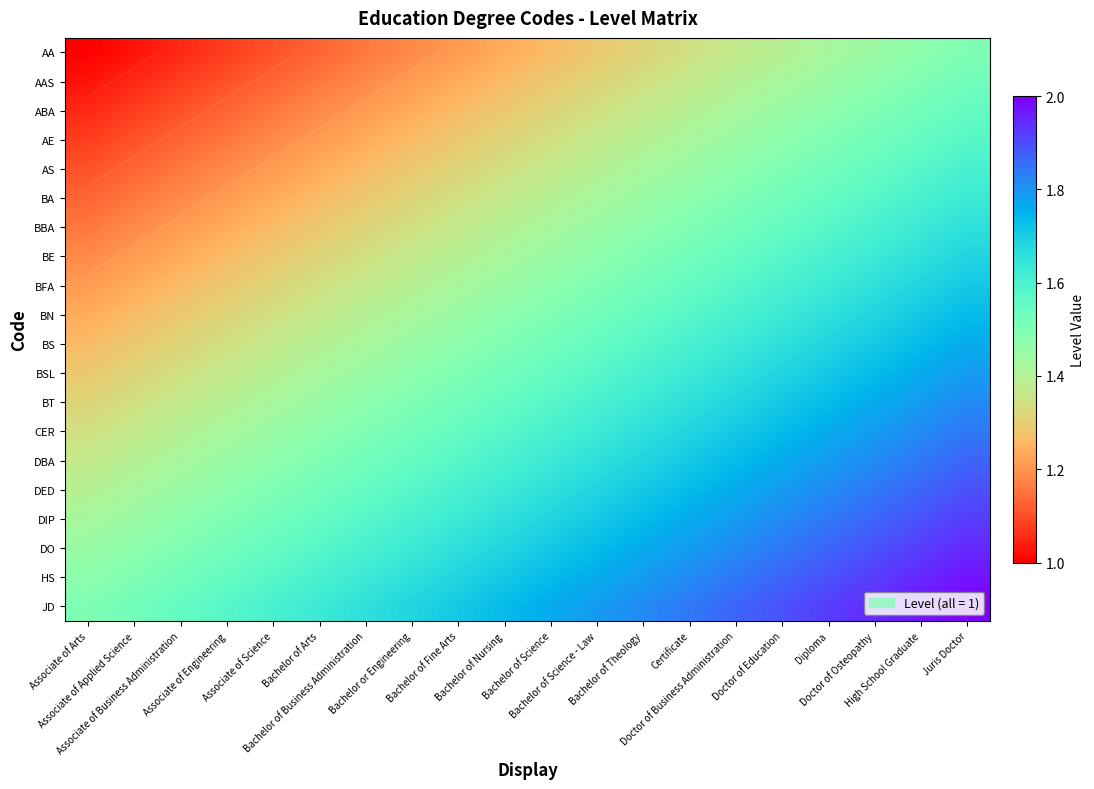

What is the difference between the highest and lowest values at Doctor of Osteopathy?

0.5